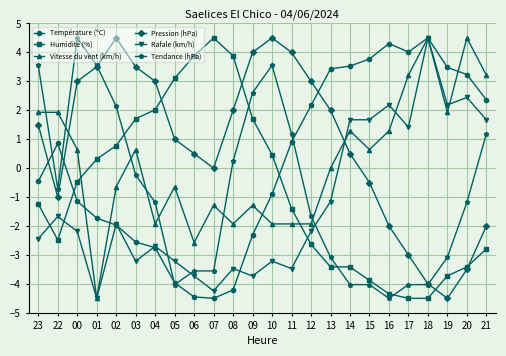

Which series ends up on top after the final intersection of Pression (hPa) and Tendance (hPa)?

Tendance (hPa)